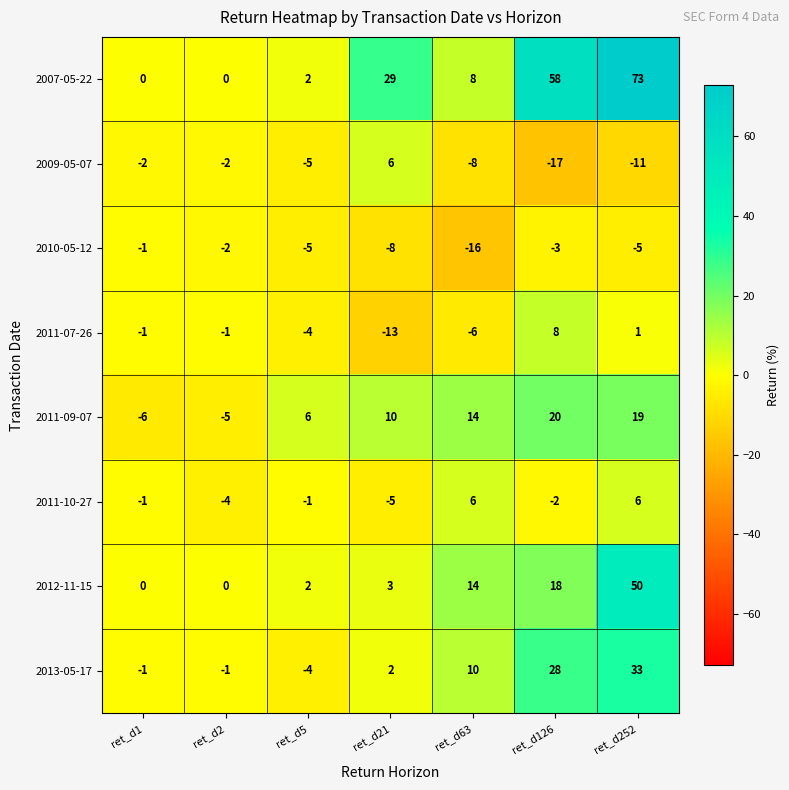

The value of 2013-05-17 at ret_d126 is 28. True or false?

True